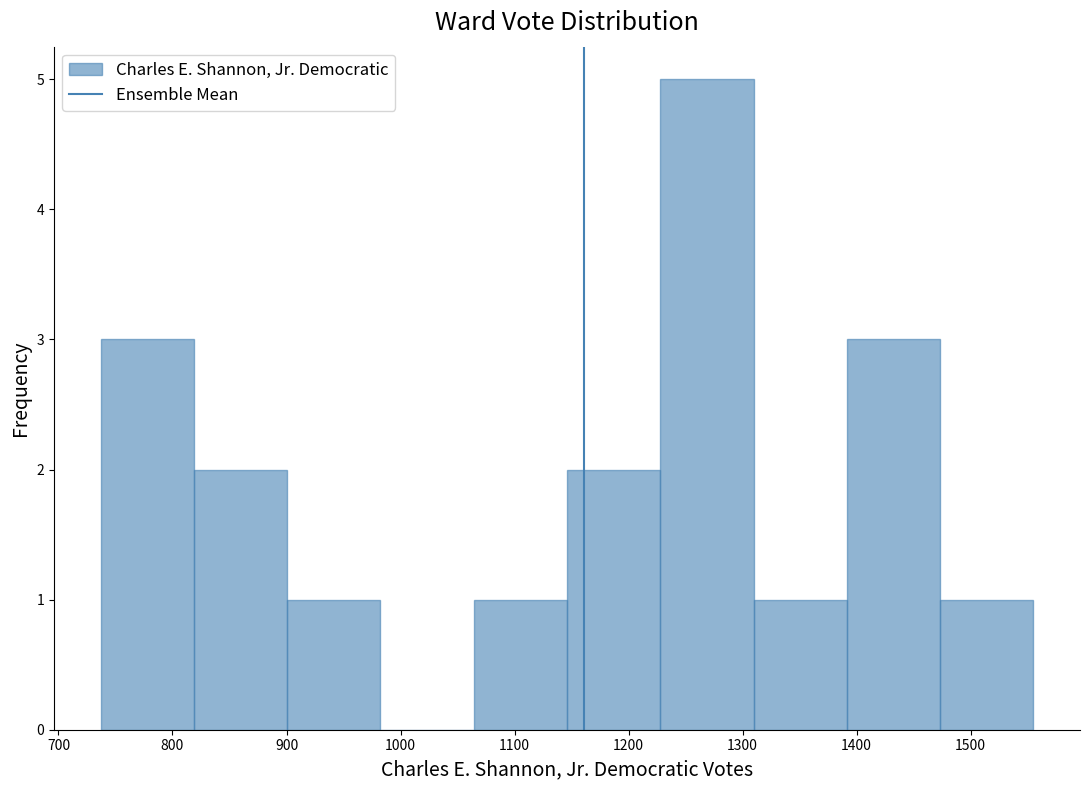

Reading left to right, transcribe this chart: for each bar, give the range it covers on the x-axis and its height. Neither the bar edges nor the heights are printed on the chart, so give them approximately, as read against the axes.

740 to 820: 3
820 to 900: 2
900 to 980: 1
980 to 1060: 0
1060 to 1150: 1
1150 to 1230: 2
1230 to 1310: 5
1310 to 1390: 1
1390 to 1470: 3
1470 to 1560: 1